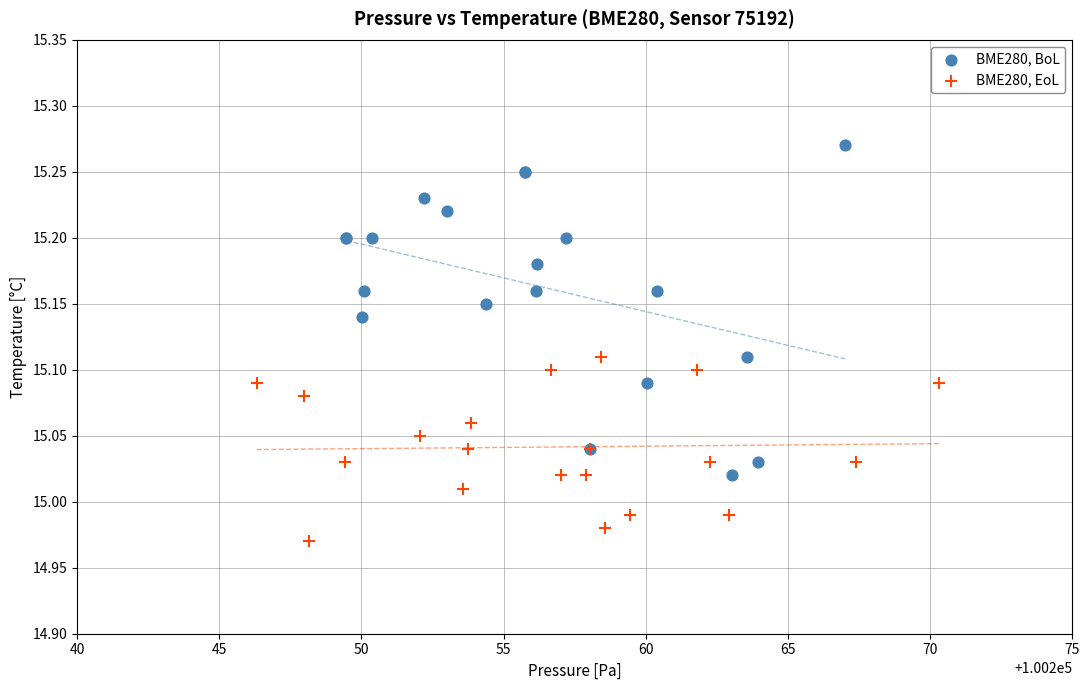

Which series reaches the minimum Y coordinate?

BME280, EoL